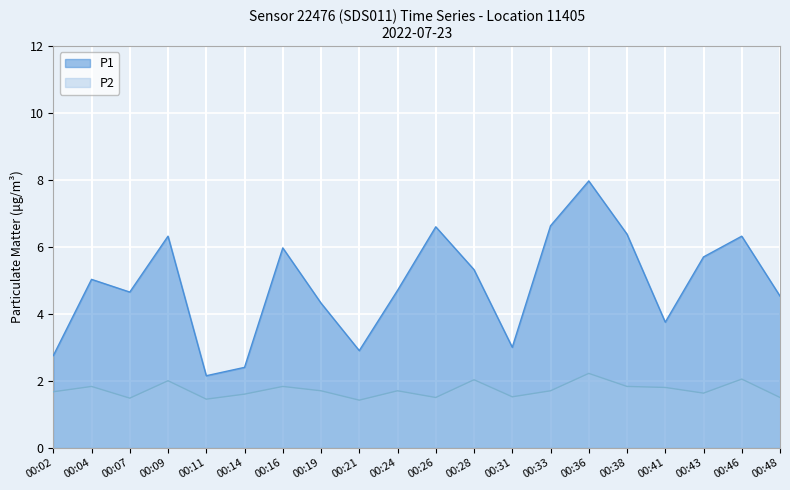

True or false: P1 has a value of 5.3 at 00:28.

True